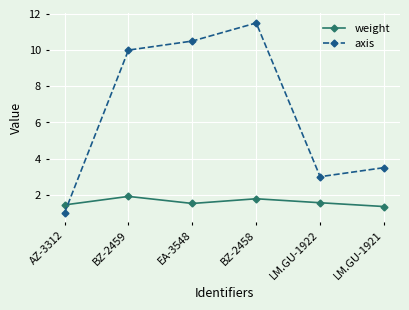

At which category does axis reach its first local peak?

BZ-2458